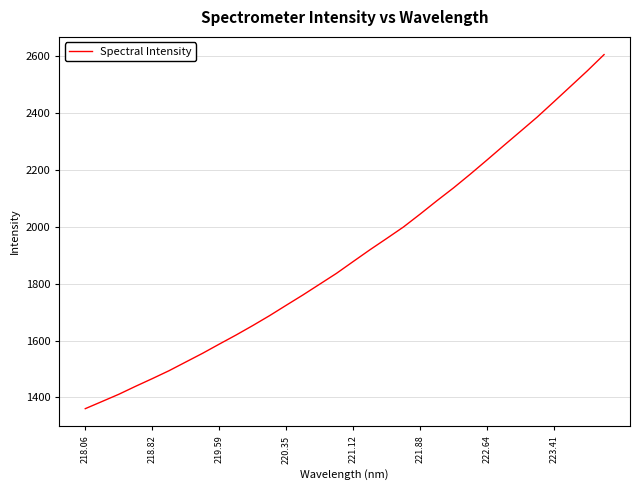

What is the difference between the maximum and minimum values?

1244.8